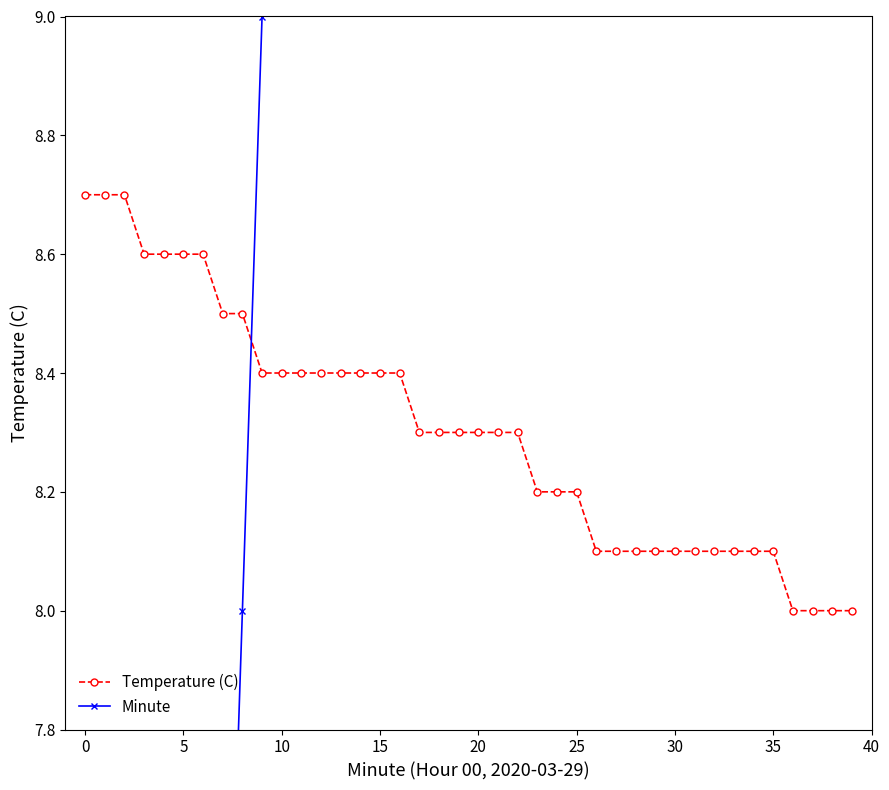

The Temperature (C) series shows 2.5 at 20. True or false?

False